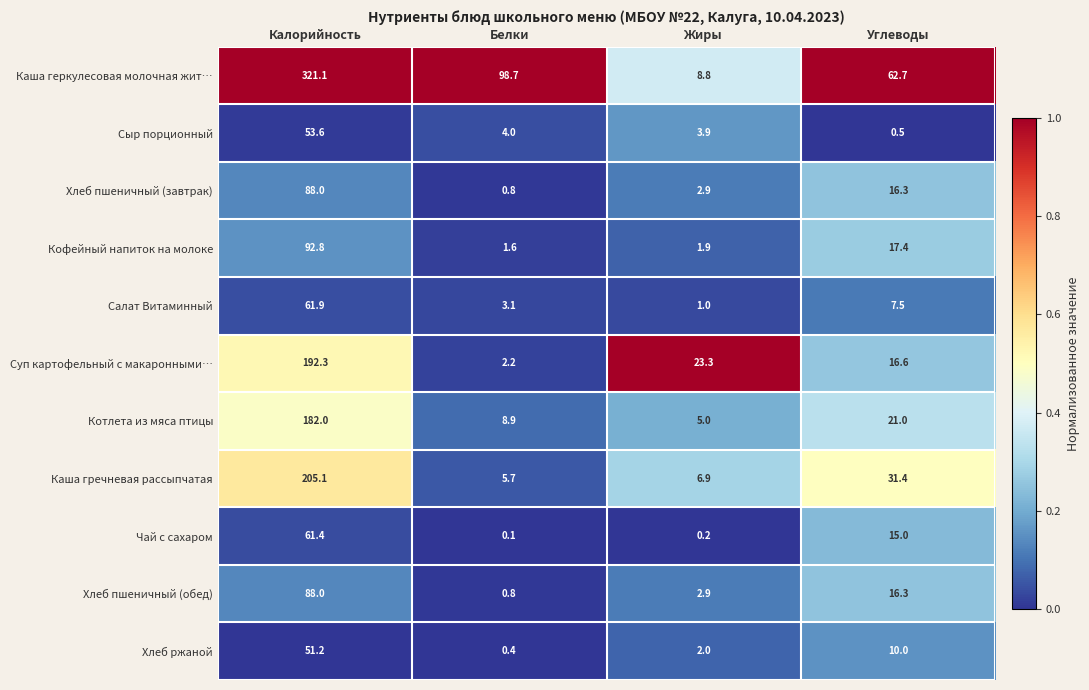

Which category has the highest value across all series?

Калорийность